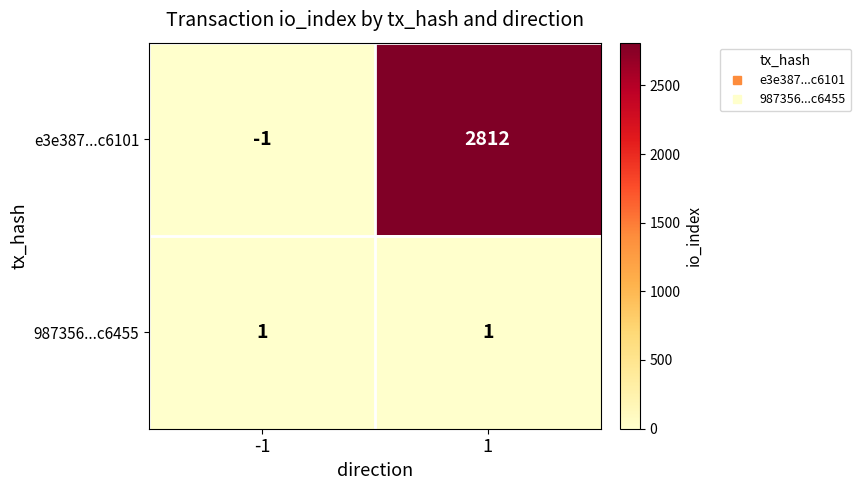

What is the difference between the maximum and minimum values in the e3e387...c6101 series?

2813